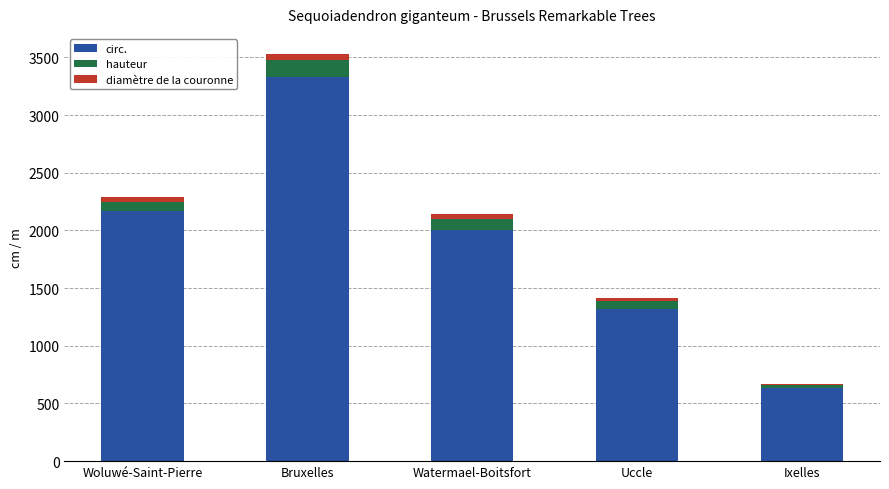

At which category is the sum across all series the highest?

Bruxelles